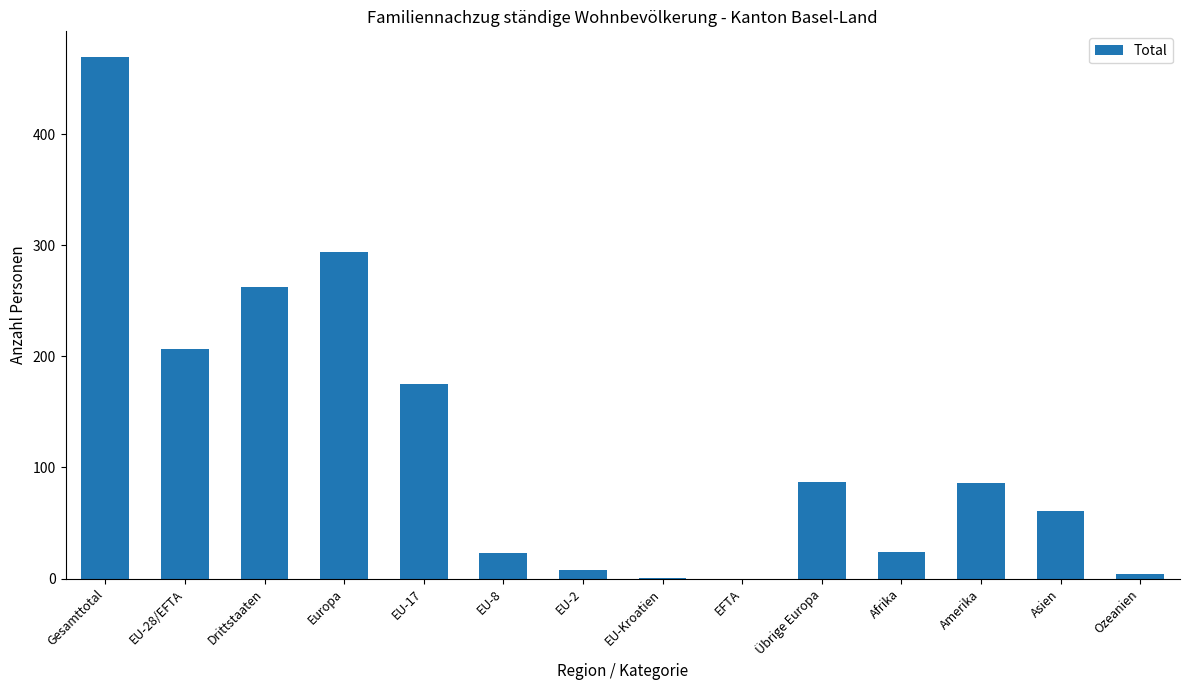

How many data points does each series have?

14